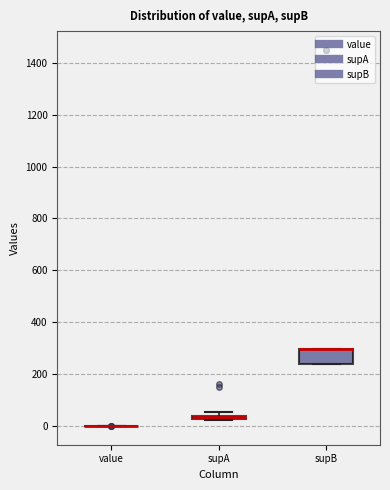

Where is the upper edge of the box for supA on the y-axis? The values are not printed on the chart, so give them approximately, as read against the axis.

40